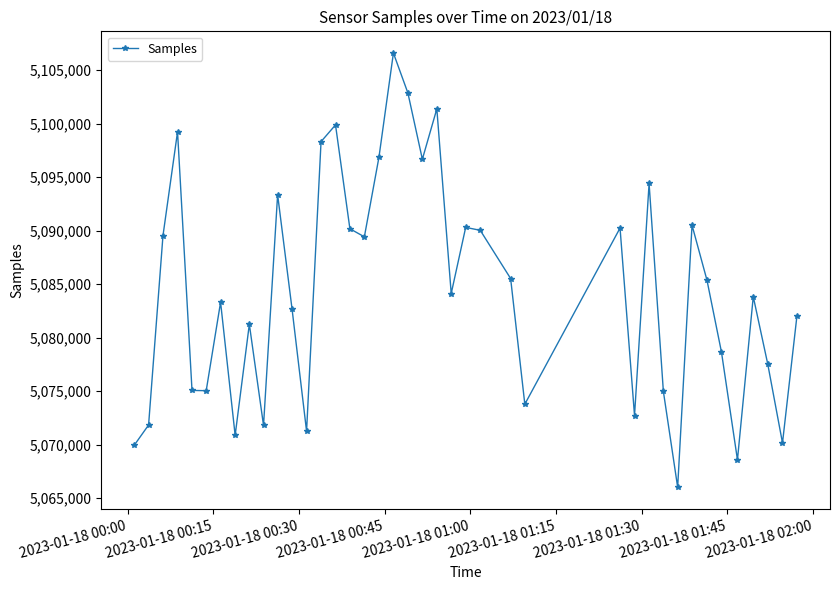

What is the smallest value displayed?

5066038